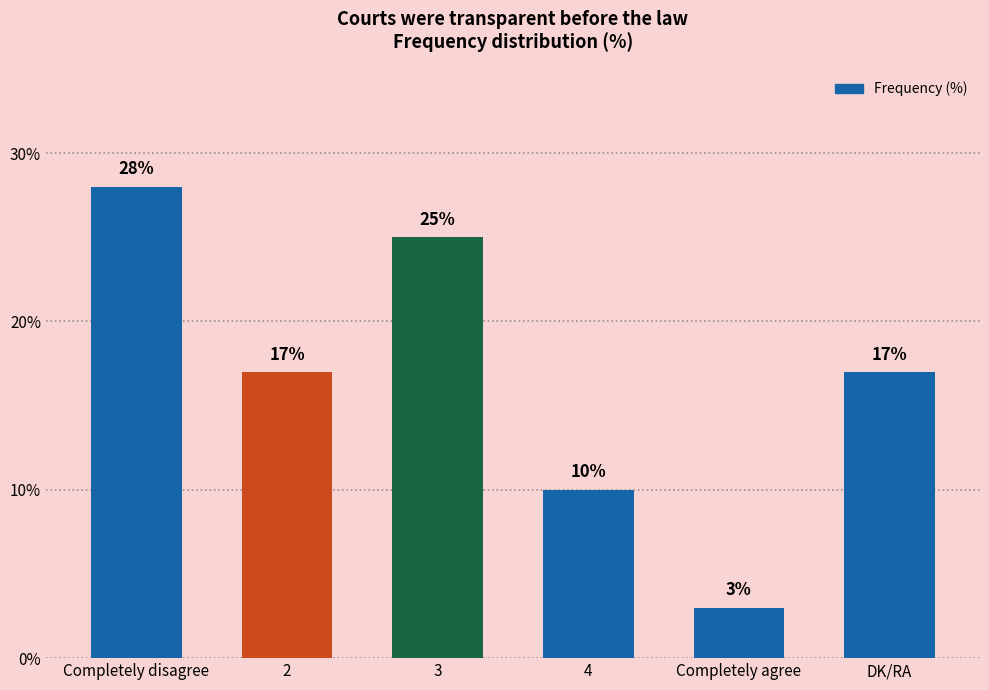

The value at 4 is 5. True or false?

False